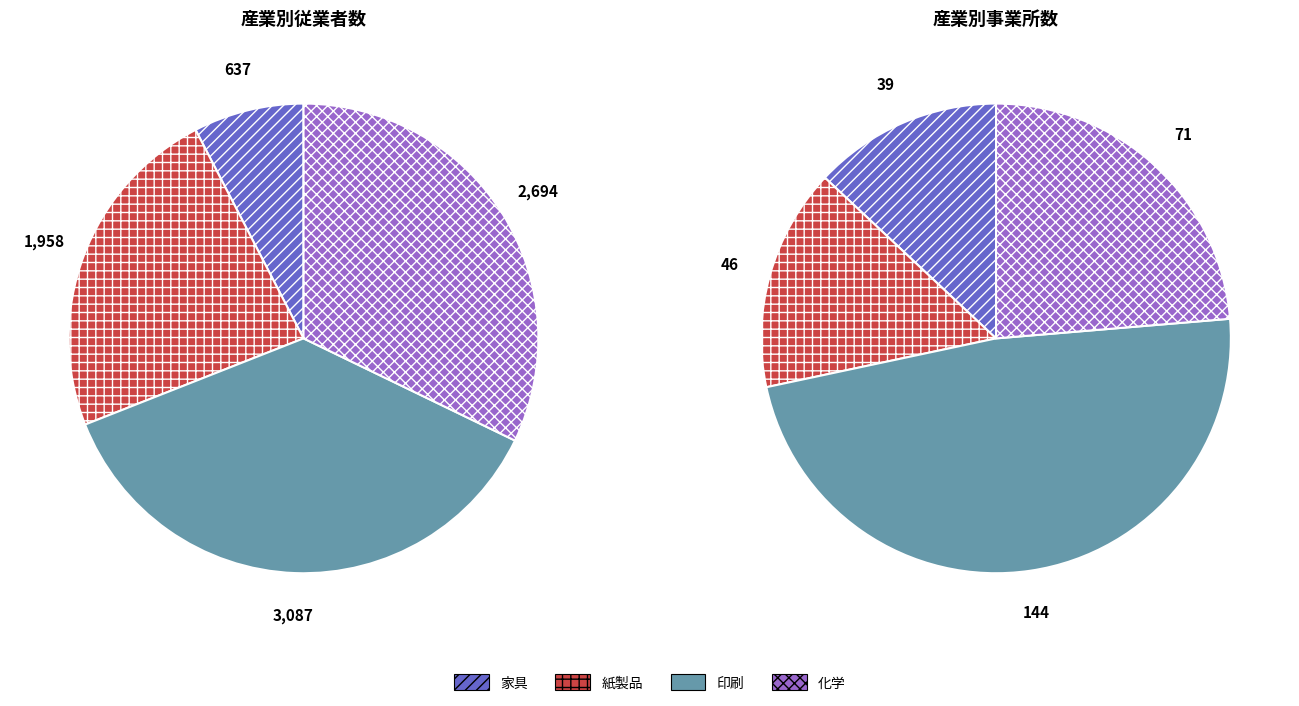

To the nearest percent, what percentage of the pie is 印刷?

37%